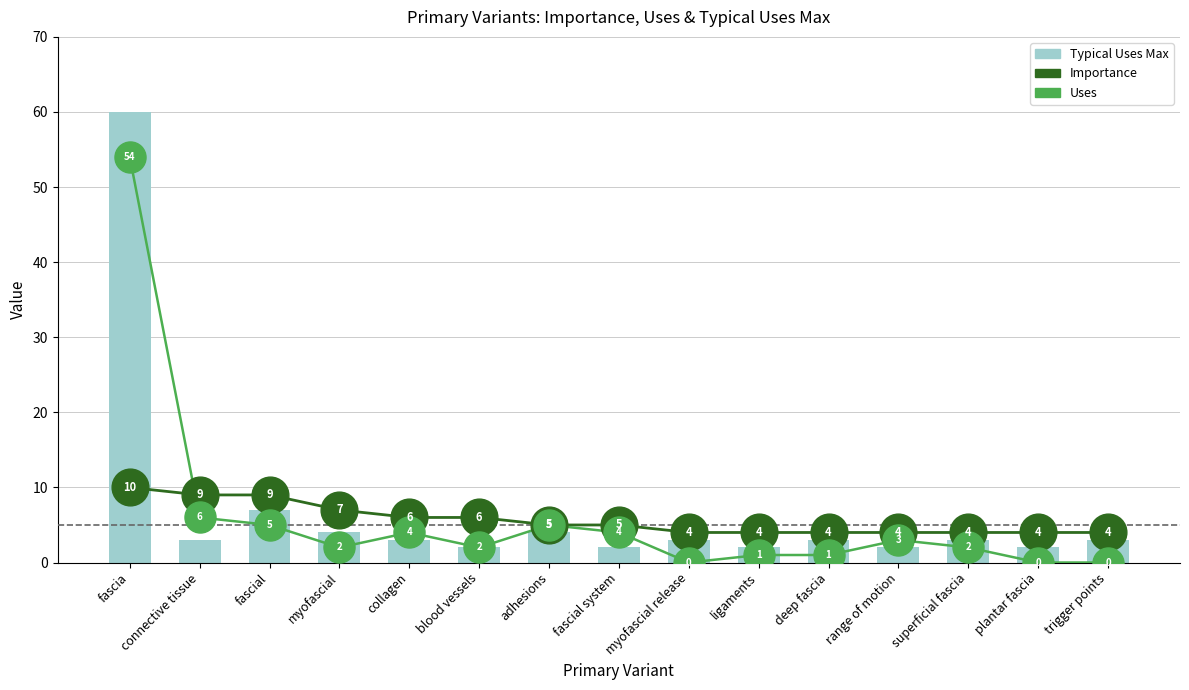

At which category is the sum across all series the highest?

fascia